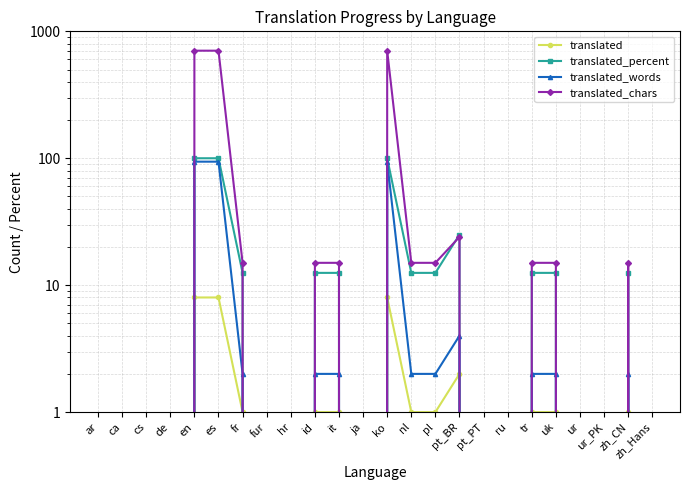

Reading right to left, list all the values displayed in this chart.

translated: 0.0	1.0	0.0	0.0	1.0	1.0	0.0	0.0	2.0	1.0	1.0	8.0	0.0	1.0	1.0	0.0	0.0	1.0	8.0	8.0	0.0	0.0	0.0	0.0
translated_percent: 0.0	12.5	0.0	0.0	12.5	12.5	0.0	0.0	25.0	12.5	12.5	100.0	0.0	12.5	12.5	0.0	0.0	12.5	100.0	100.0	0.0	0.0	0.0	0.0
translated_words: 0.0	2.0	0.0	0.0	2.0	2.0	0.0	0.0	4.0	2.0	2.0	94.0	0.0	2.0	2.0	0.0	0.0	2.0	94.0	94.0	0.0	0.0	0.0	0.0
translated_chars: 0.0	15.0	0.0	0.0	15.0	15.0	0.0	0.0	24.0	15.0	15.0	704.0	0.0	15.0	15.0	0.0	0.0	15.0	704.0	704.0	0.0	0.0	0.0	0.0